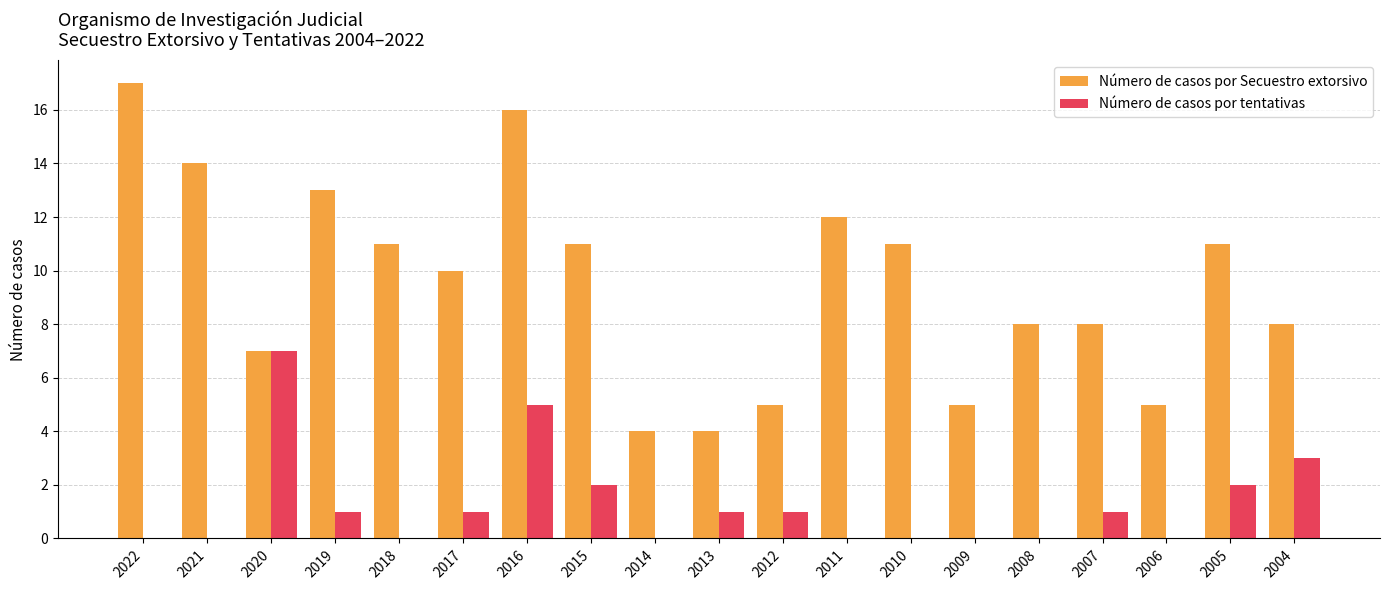

Reading left to right, what are all the values shown in this chart?

Número de casos por Secuestro extorsivo: 2022=17	2021=14	2020=7	2019=13	2018=11	2017=10	2016=16	2015=11	2014=4	2013=4	2012=5	2011=12	2010=11	2009=5	2008=8	2007=8	2006=5	2005=11	2004=8
Número de casos por tentativas: 2022=0	2021=0	2020=7	2019=1	2018=0	2017=1	2016=5	2015=2	2014=0	2013=1	2012=1	2011=0	2010=0	2009=0	2008=0	2007=1	2006=0	2005=2	2004=3